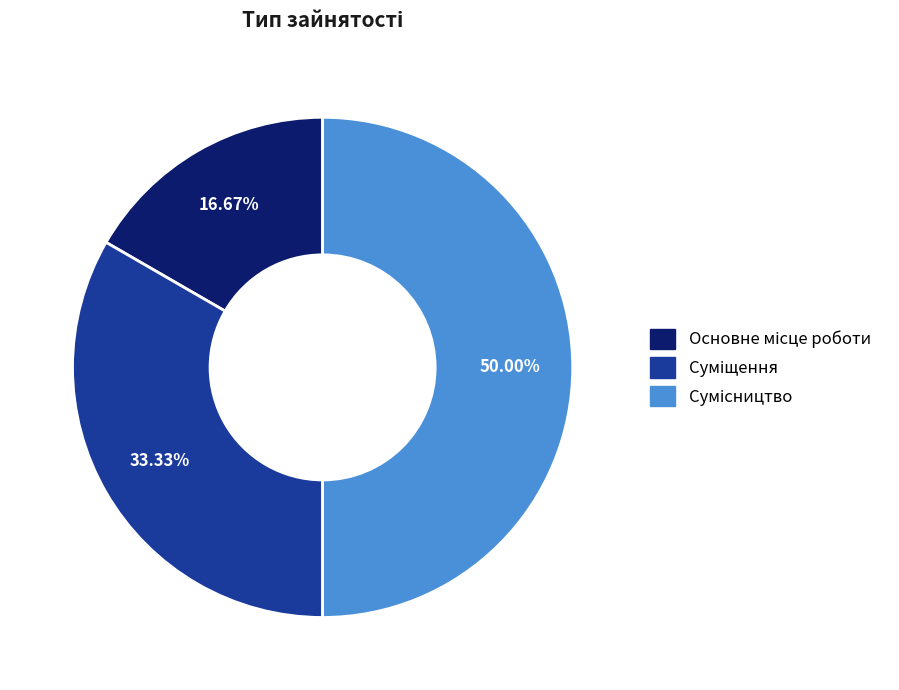

To the nearest percent, what is the average slice percentage?

33%